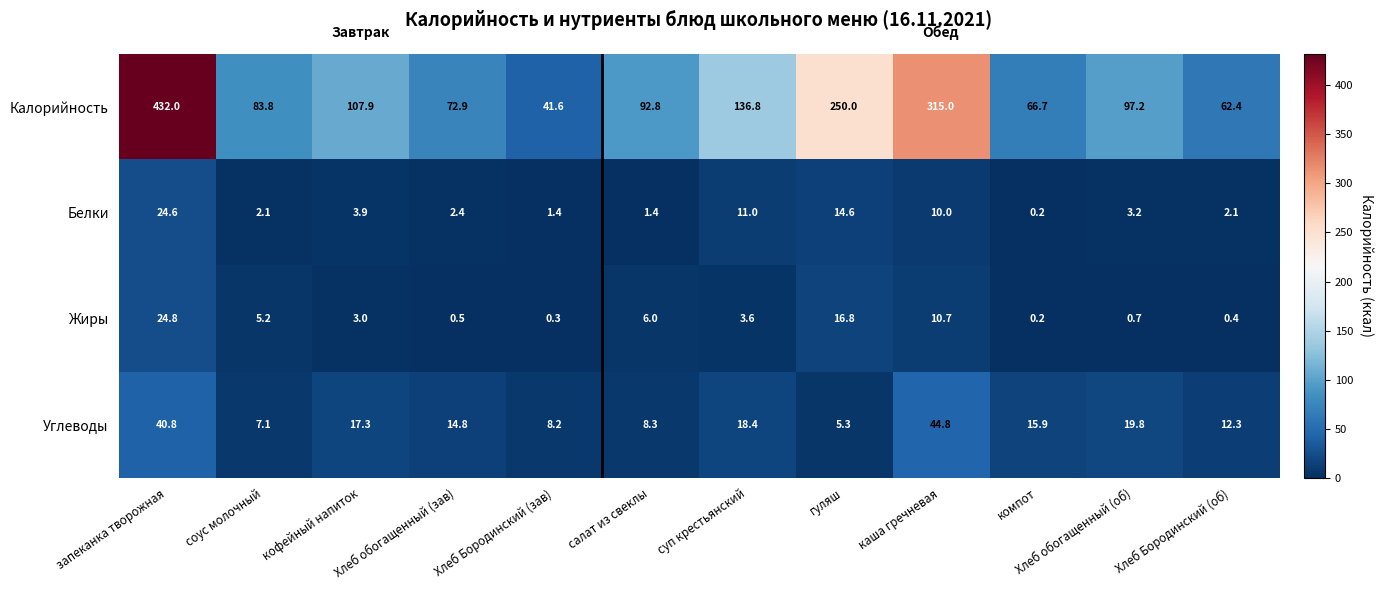

True or false: Калорийность has a value of 222.4 at суп крестьянский.

False